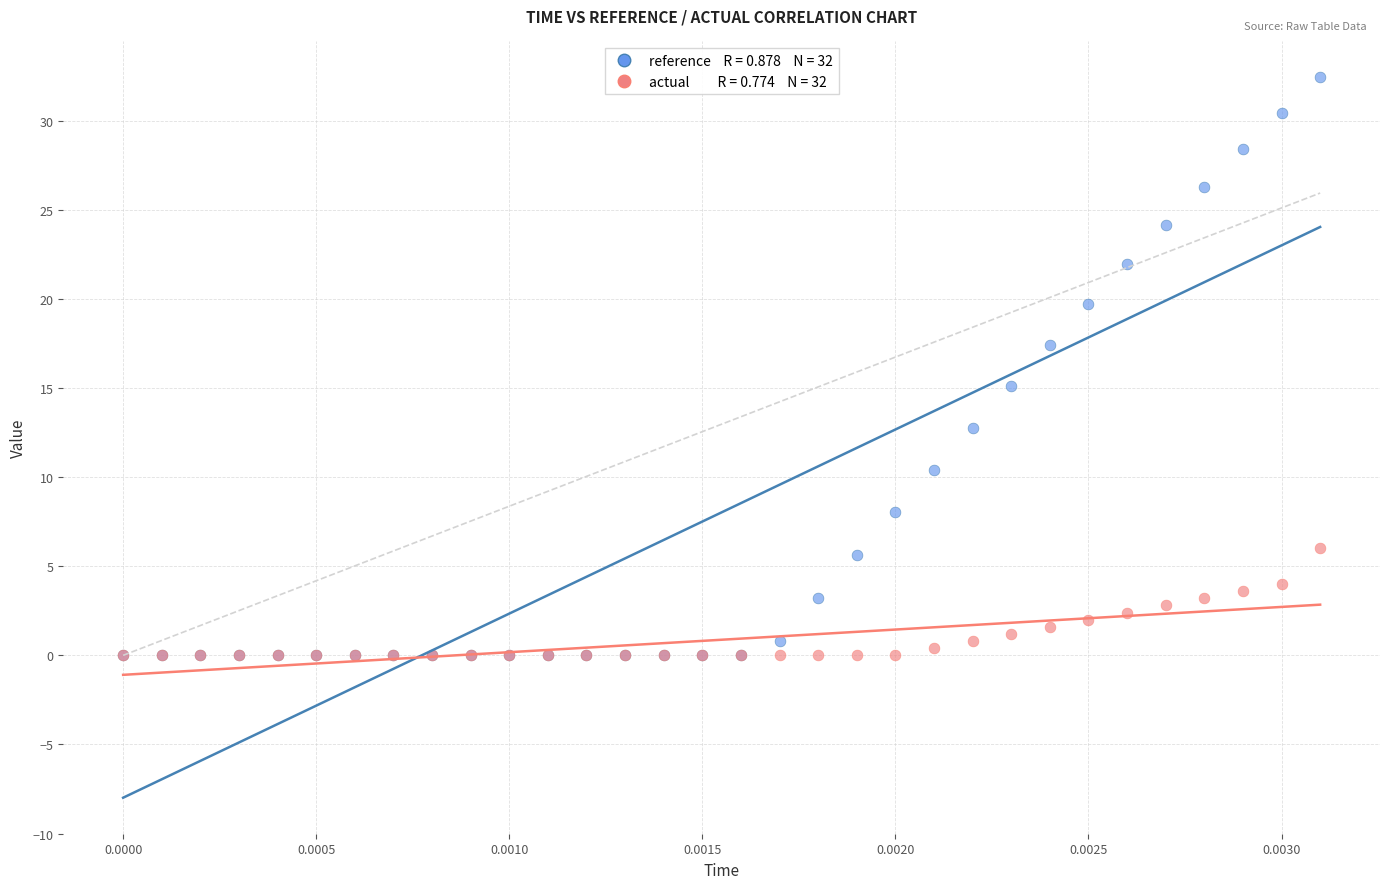

Across all series, what Y value is closest to 16?

15.1